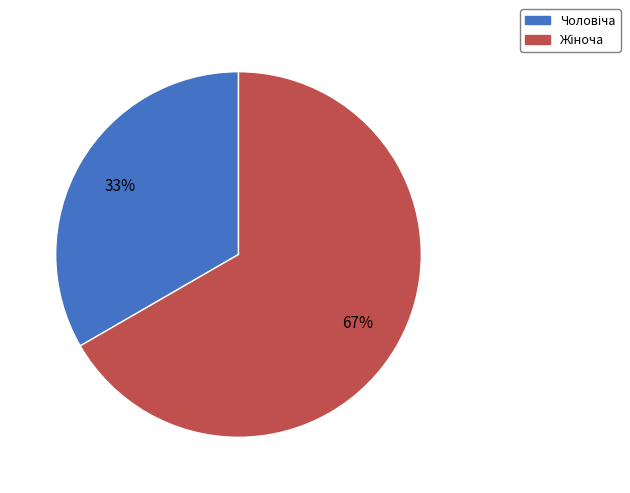

Does any single category account for the majority?

Yes